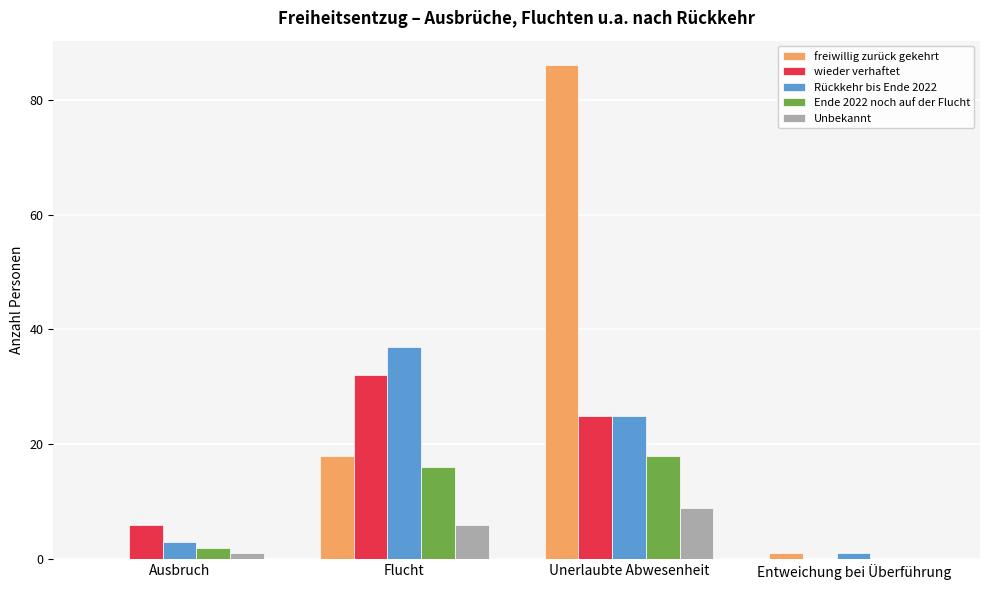

The Ende 2022 noch auf der Flucht series shows 26 at Flucht. True or false?

False